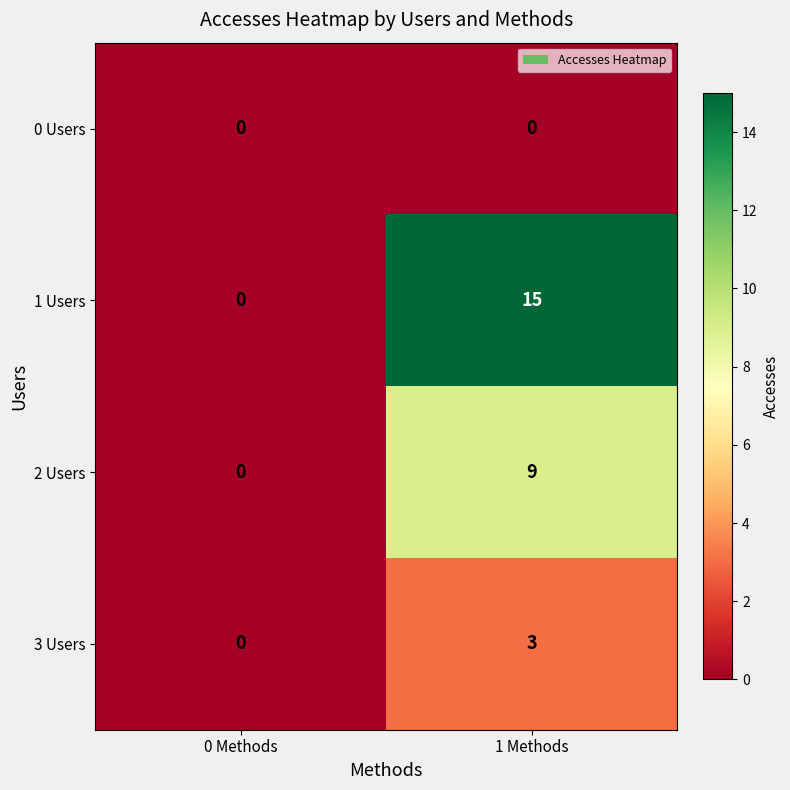

At which label does 1 Users reach its minimum?

0 Methods